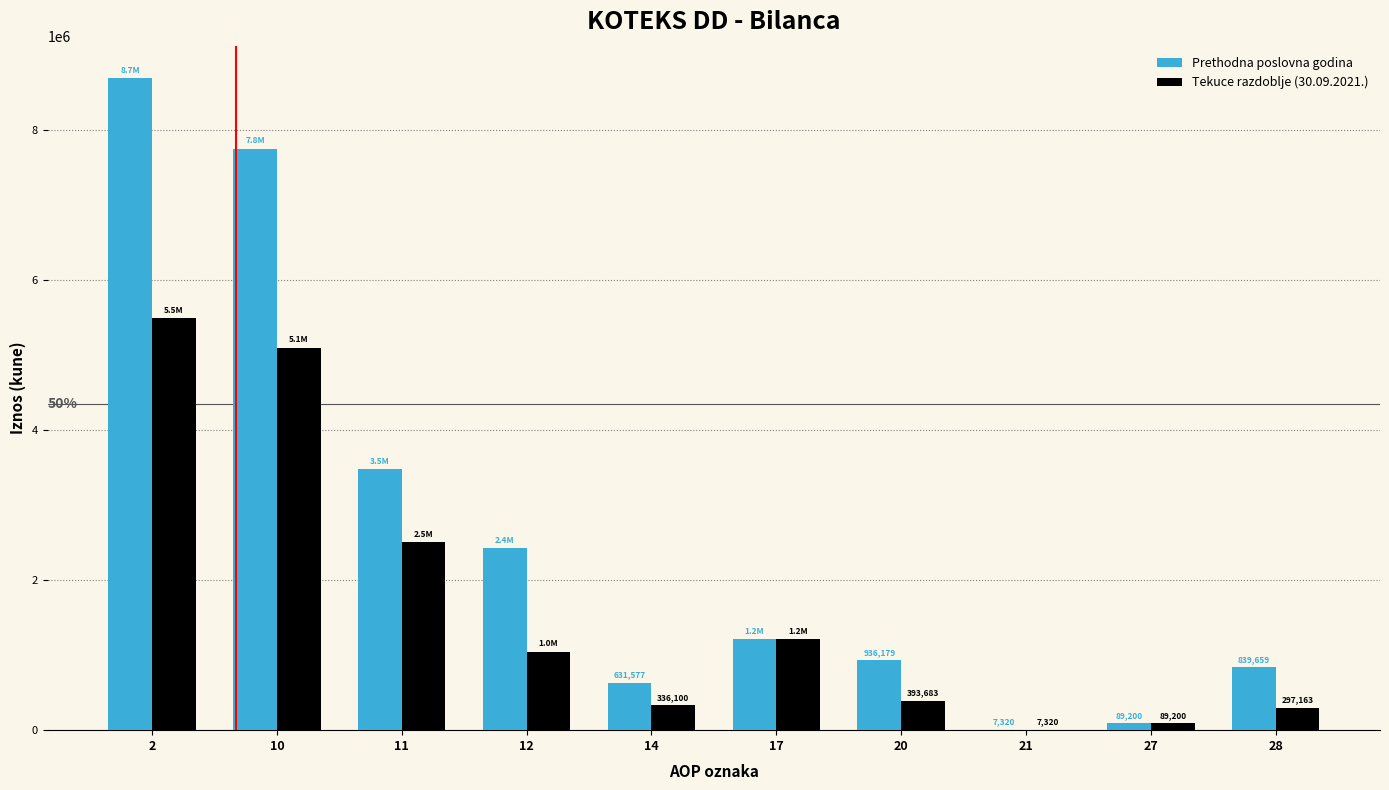

Reading right to left, list all the values displayed in this chart.

Prethodna poslovna godina: 28=839659	27=89200	21=7320	20=936179	17=1215106	14=631577	12=2425953	11=3478131	10=7750767	2=8686946
Tekuce razdoblje (30.09.2021.): 28=297163	27=89200	21=7320	20=393683	17=1215106	14=336100	12=1047127	11=2500787	10=5099120	2=5492803